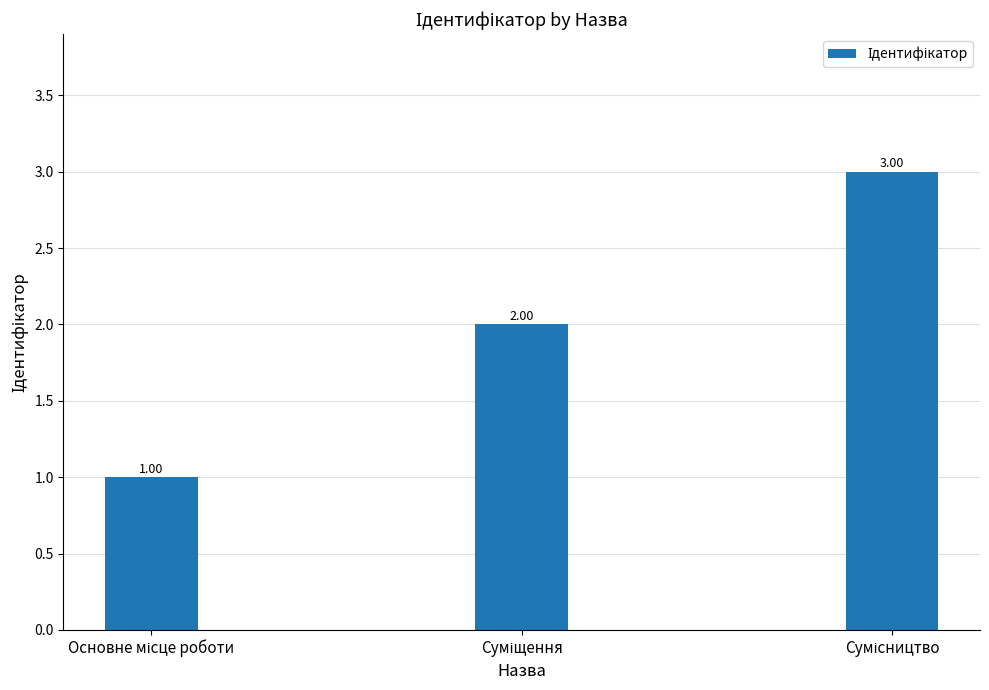

What is the greatest value displayed?

3